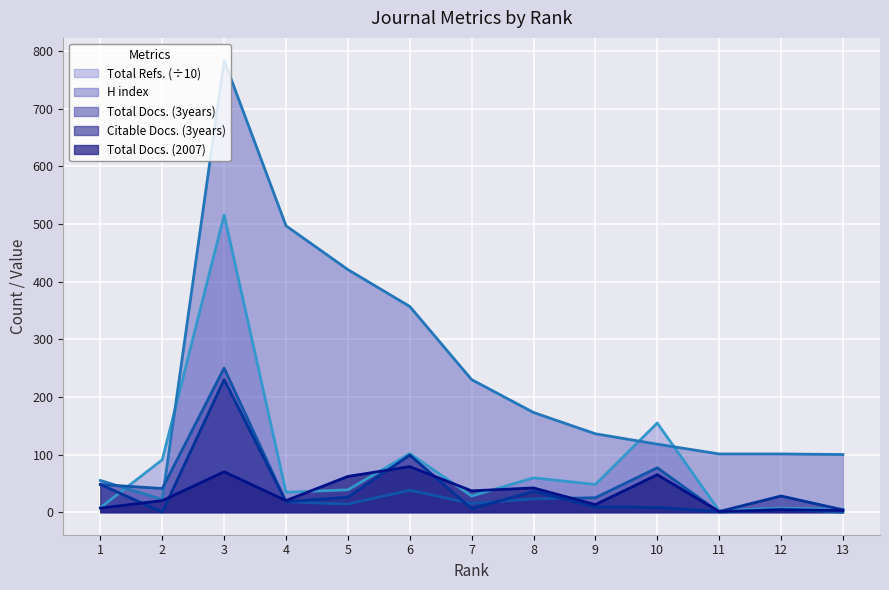

How many interior local valleys does the H index series have?

1